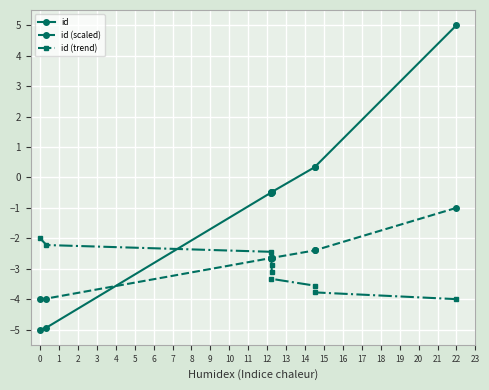

What is the value of the id (scaled) point at the 3rd from the left?

-2.6